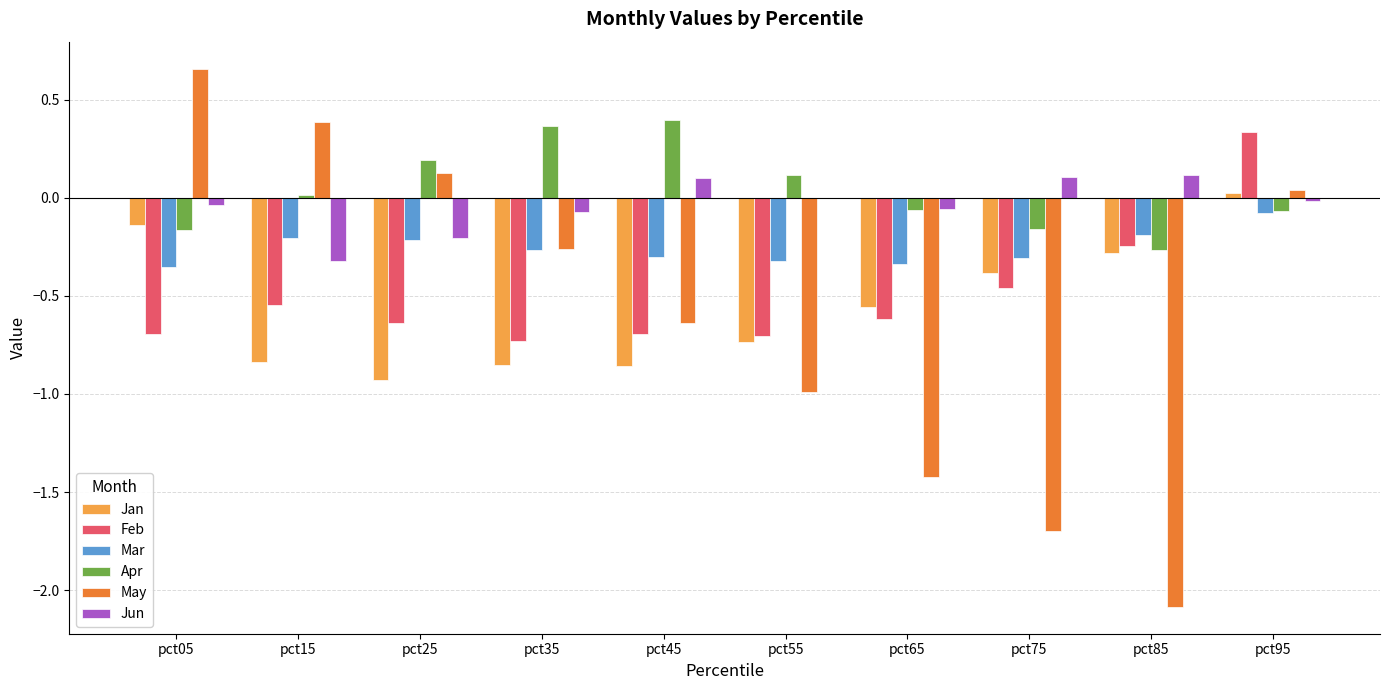

True or false: Jan has a value of -1.5 at pct25.

False